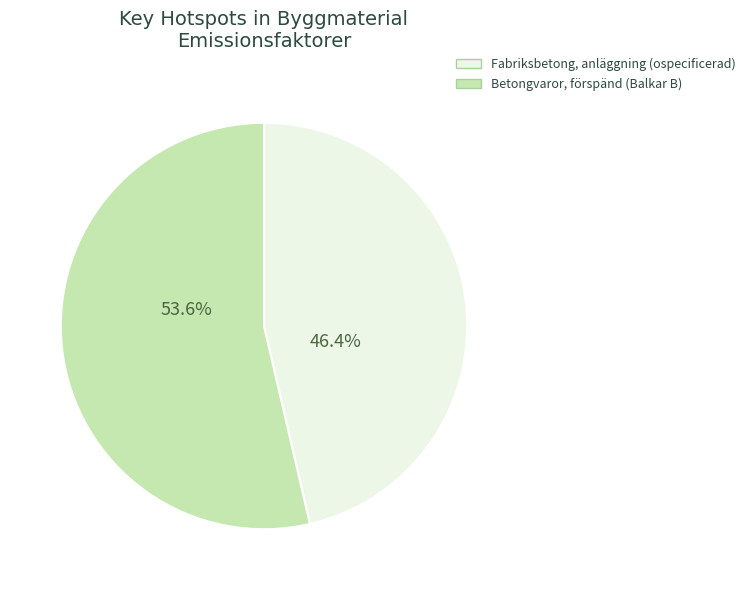

Is there any slice that represents more than half of the pie?

Yes